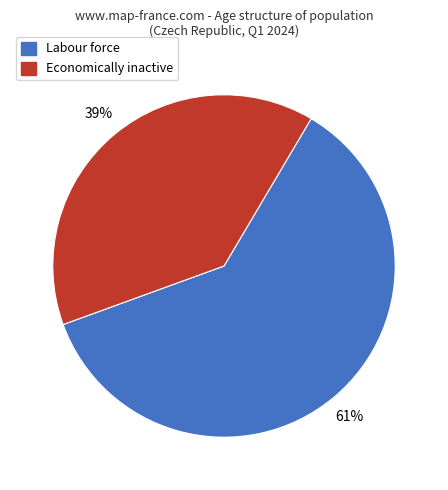

To the nearest percent, what is the average slice percentage?

50%